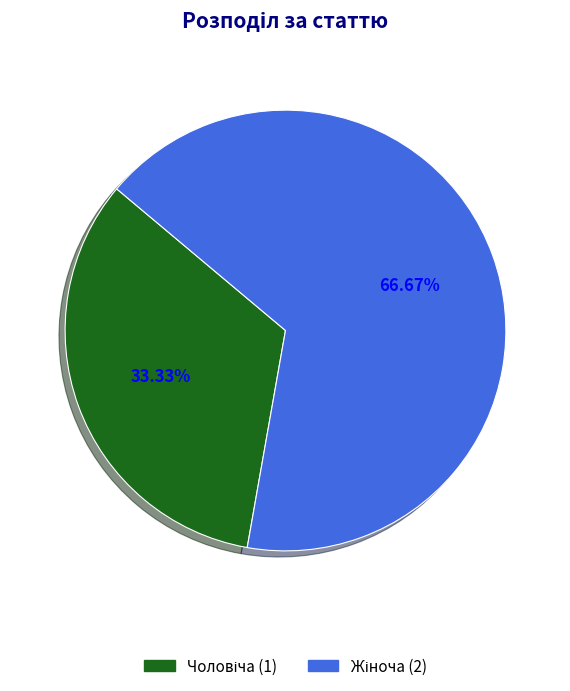

Does any single category account for the majority?

Yes